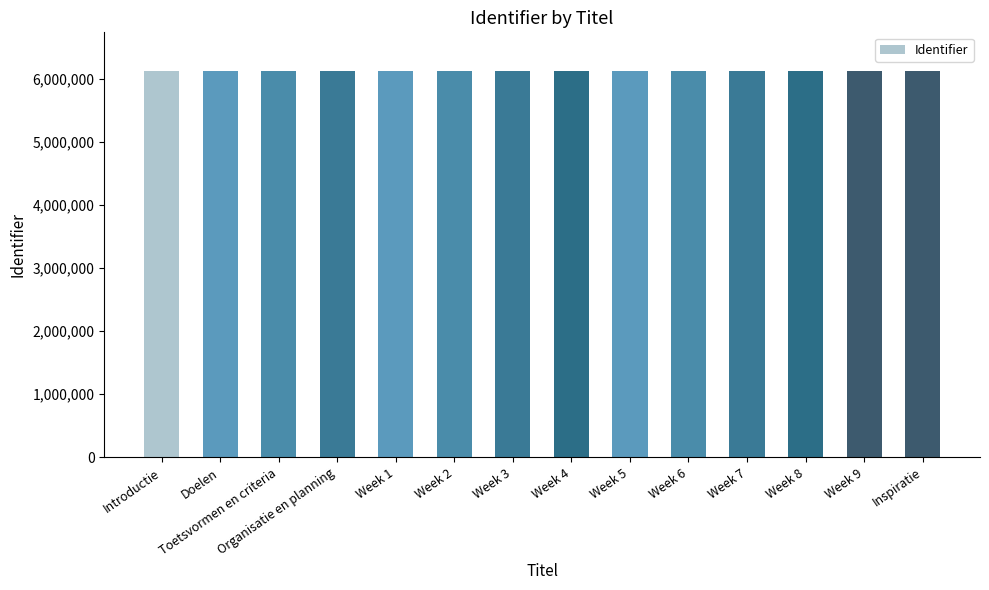

What is the sum of the values at Doelen and Week 9?

12243797